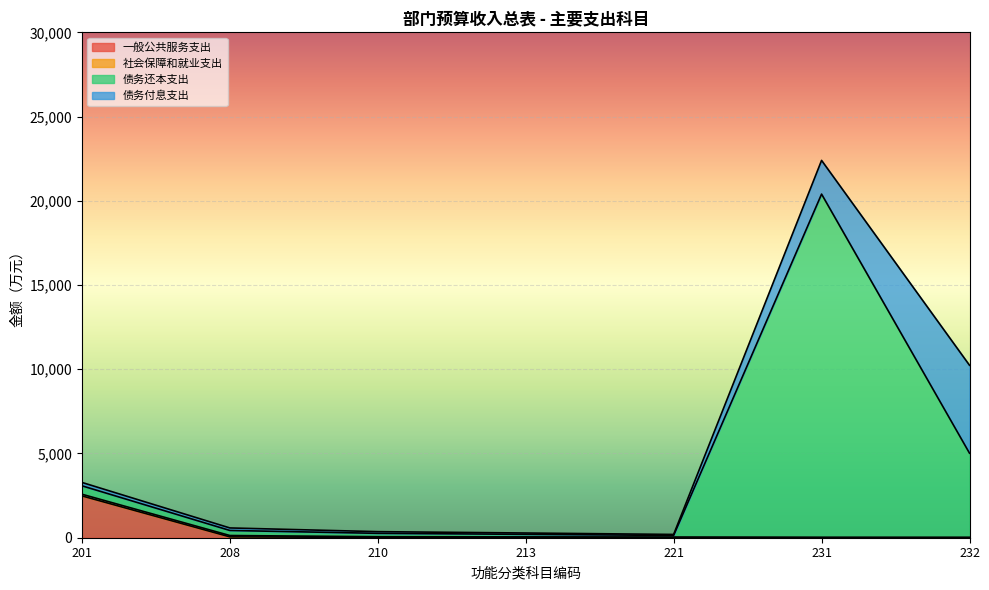

What is the maximum value for 一般公共服务支出?

2482.6